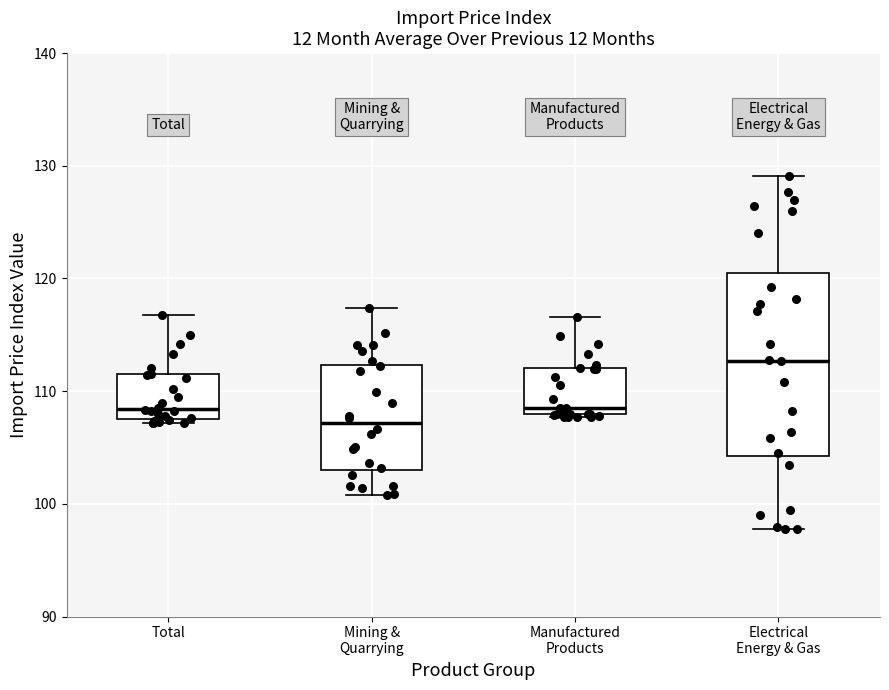

Which box's median line is the highest?

Electrical Energy & Gas